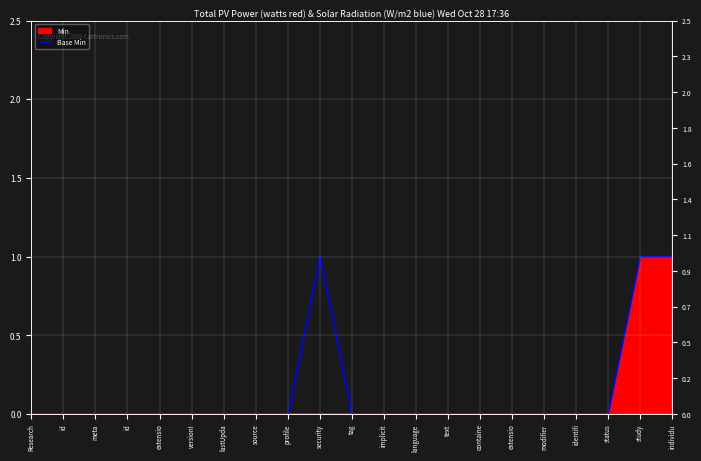

List the labels in order of value, largest first.

security, study, individu, Research, id, meta, id, extensio, versionI, lastUpda, source, profile, tag, implicit, language, text, containe, extensio, modifier, identifi, status